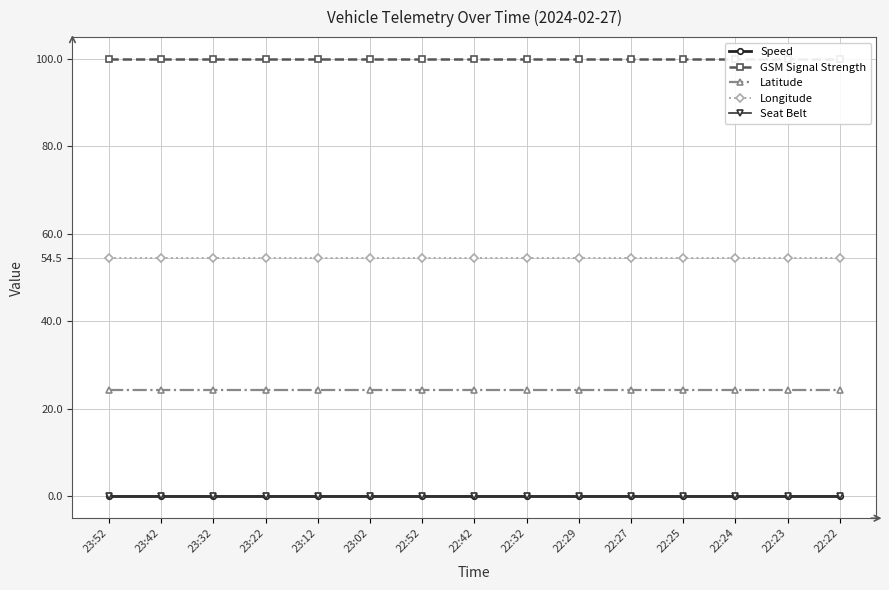

What are all the series names shown in the legend?

Speed, GSM Signal Strength, Latitude, Longitude, Seat Belt